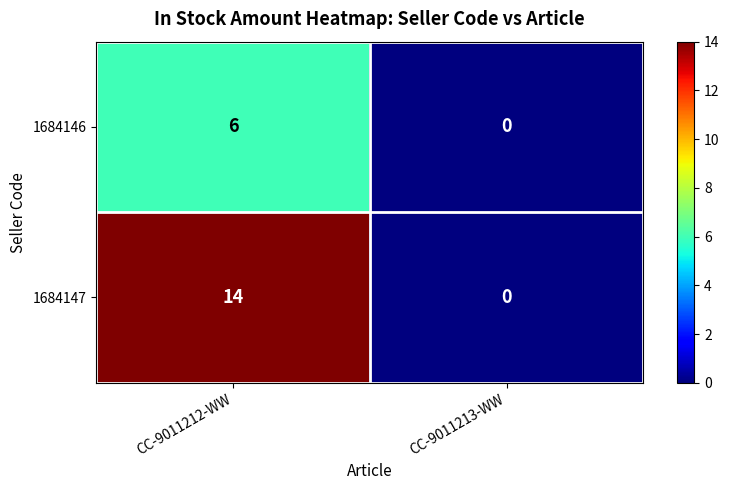

At how many categories does at least one series exceed 13?

1